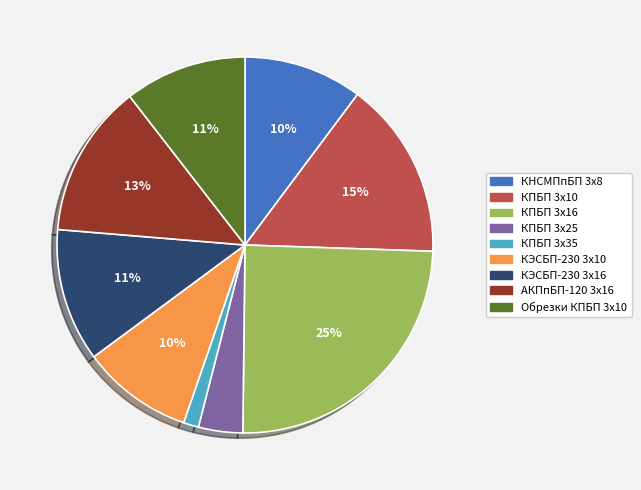

Which slice is the largest?

КПБП 3х16